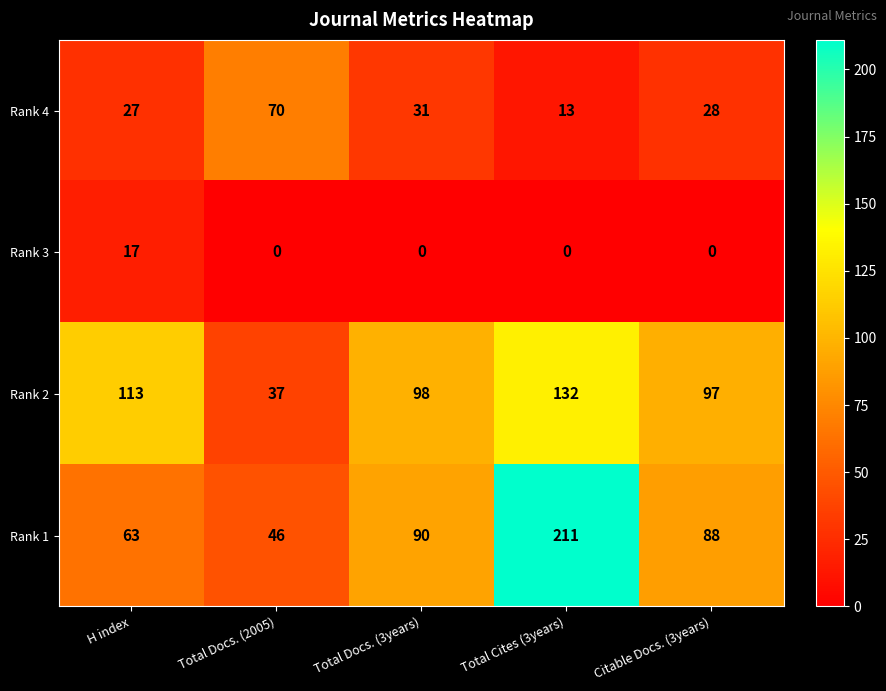

Reading left to right, list all the values displayed in this chart.

Rank 4: 27	70	31	13	28
Rank 3: 17	0	0	0	0
Rank 2: 113	37	98	132	97
Rank 1: 63	46	90	211	88